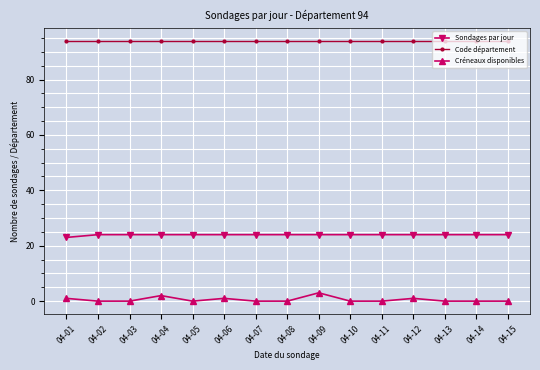

What are all the series names shown in the legend?

Sondages par jour, Code département, Créneaux disponibles